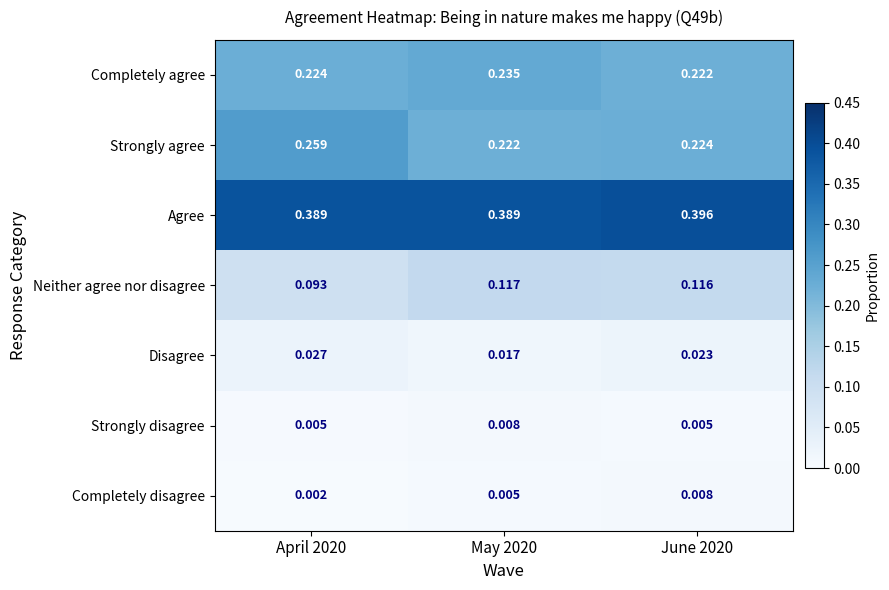

Which series has the widest spread of values?

Strongly agree